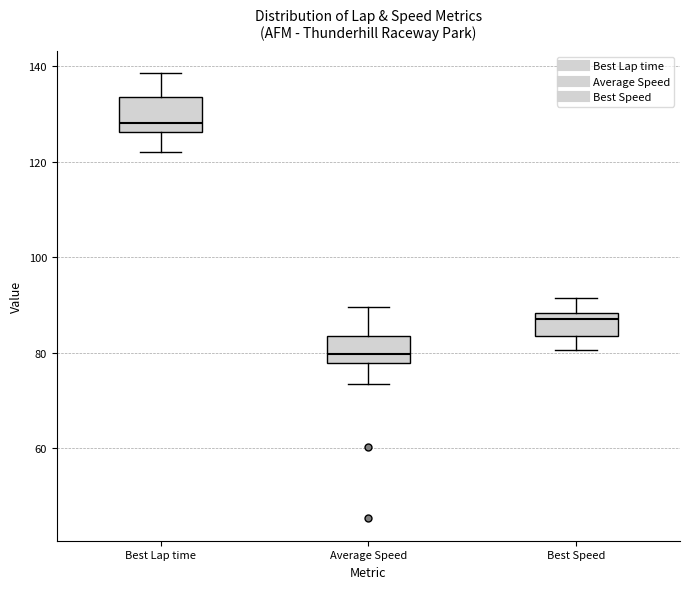

Where is the lower edge of the box for Best Speed on the y-axis? The values are not printed on the chart, so give them approximately, as read against the axis.

84